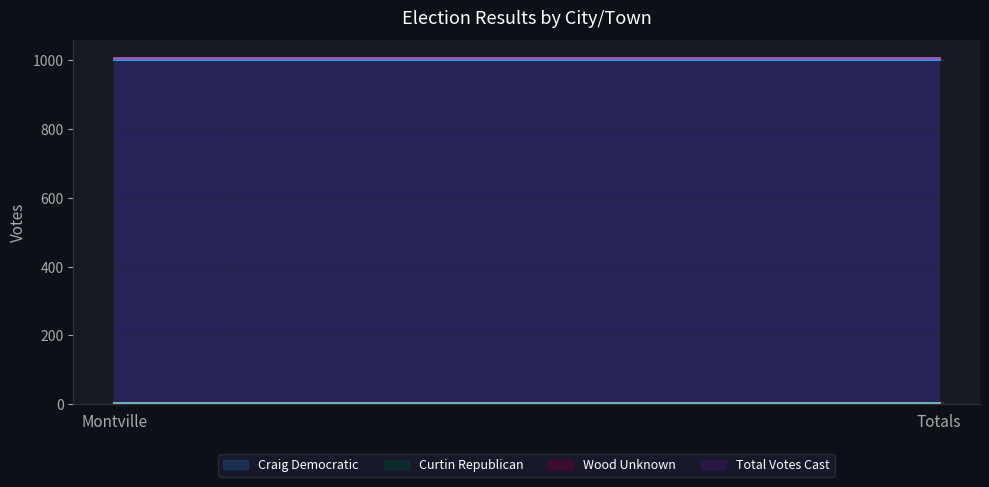

List the labels in order of Total Votes Cast value, smallest first.

Montville, Totals